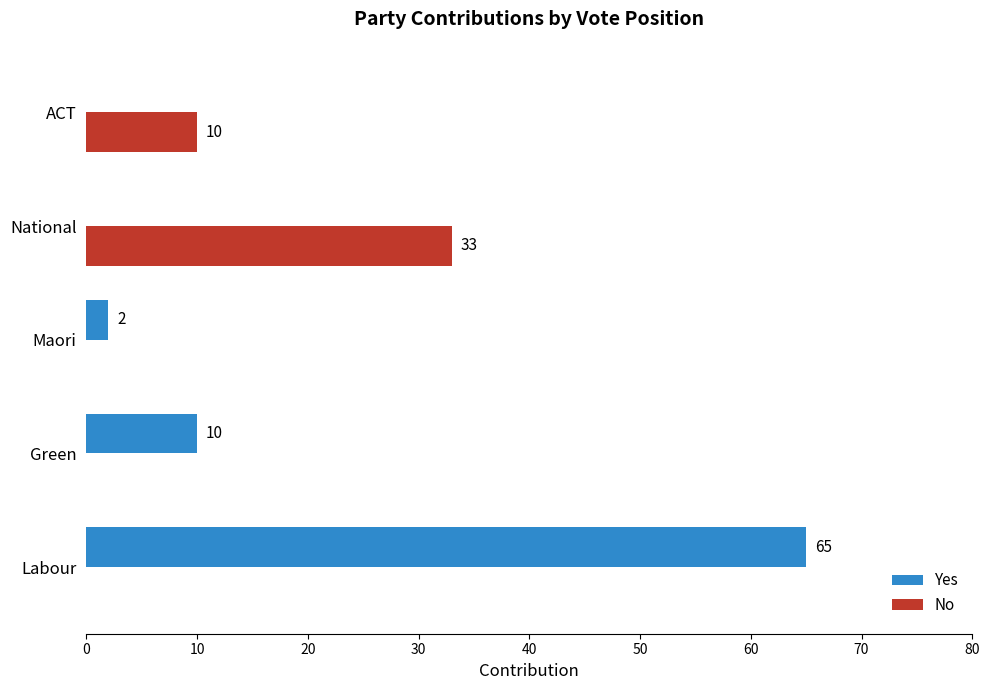

Which series changed the most between Labour and Maori?

Yes